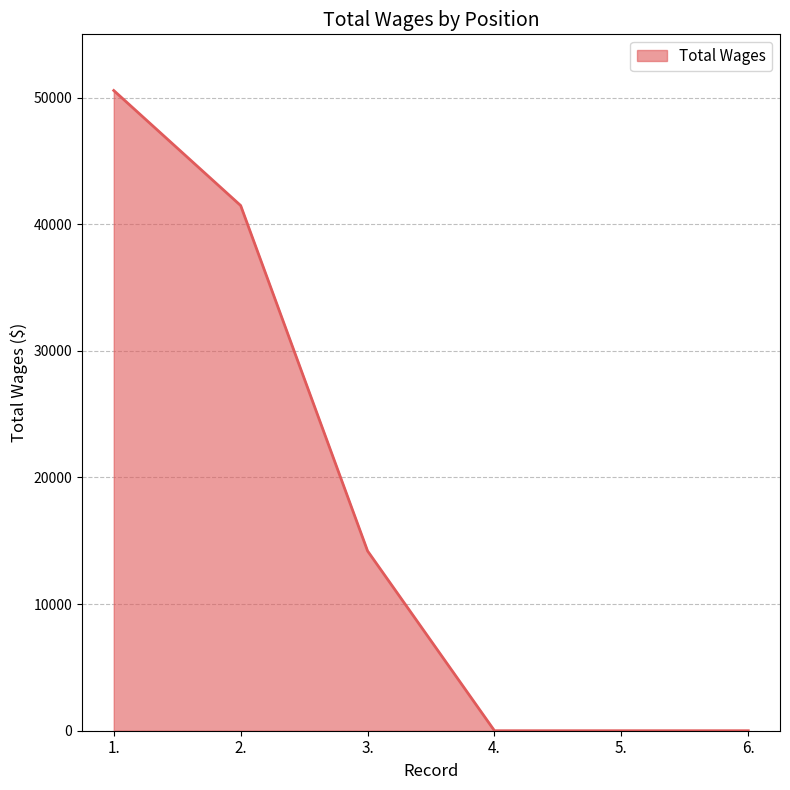

How many distinct data groups are displayed?

1